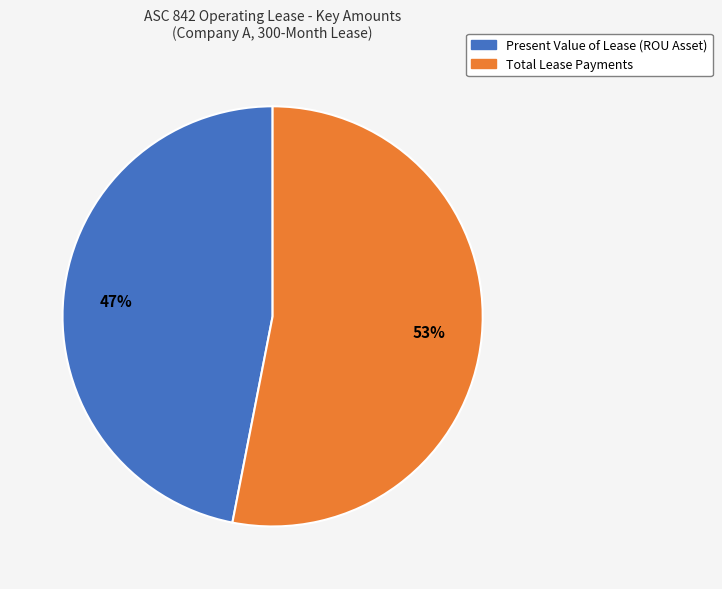

To the nearest percent, what is the average slice percentage?

50%